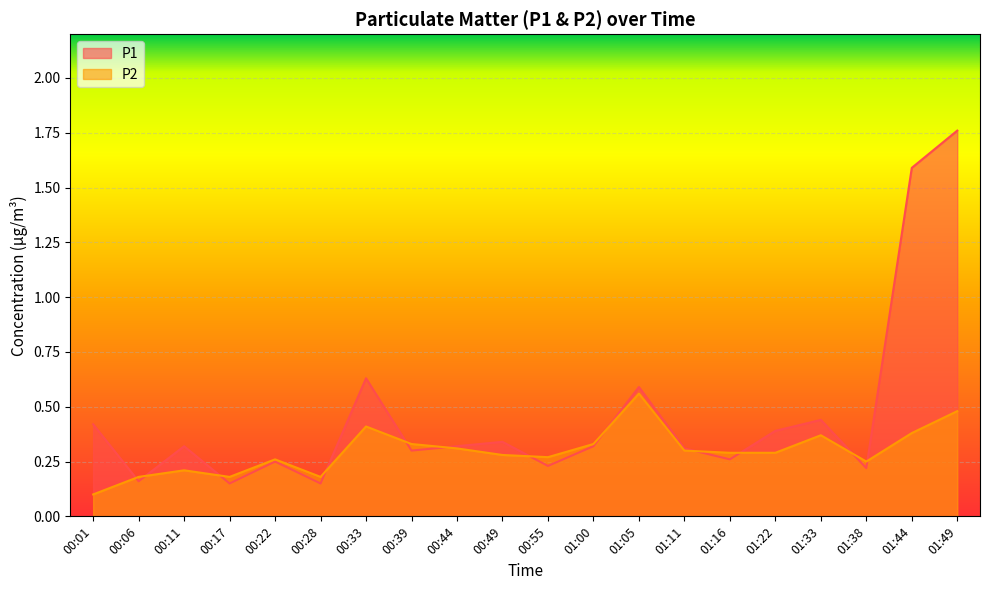

Which category has the highest value across all series?

01:49